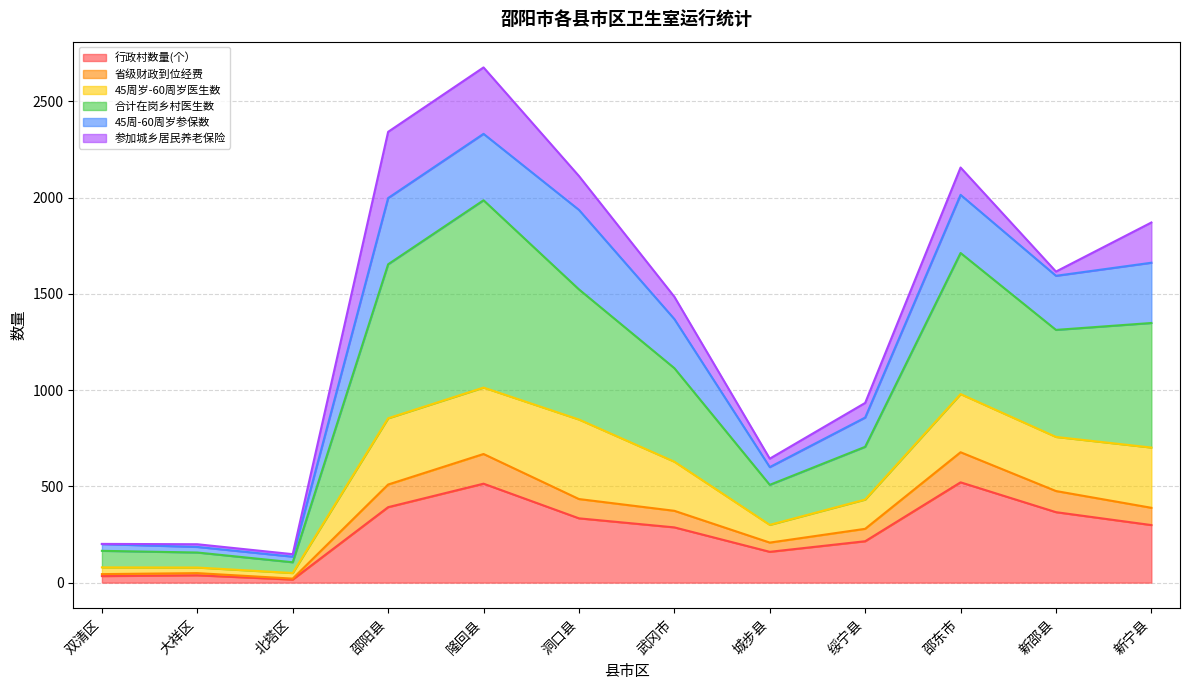

True or false: 行政村数量(个） has a value of 611.0 at 邵阳县.

False